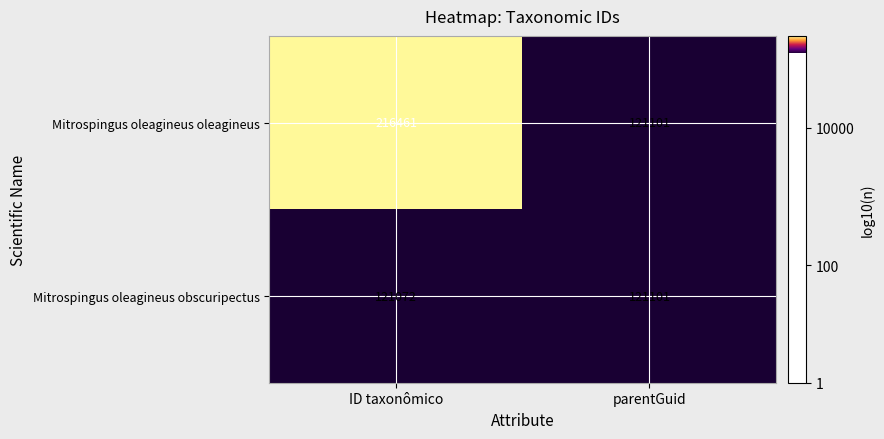

Which series changed the most between ID taxonômico and parentGuid?

Mitrospingus oleagineus oleagineus